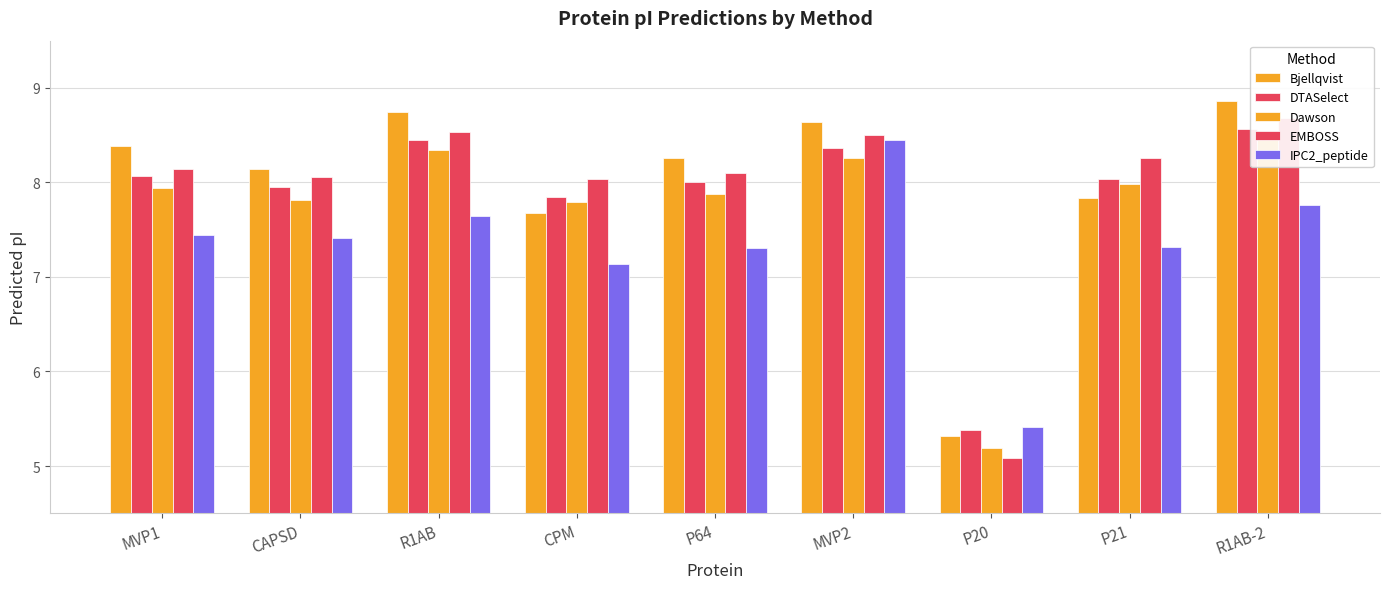

Count the number of categories in the chart.

9